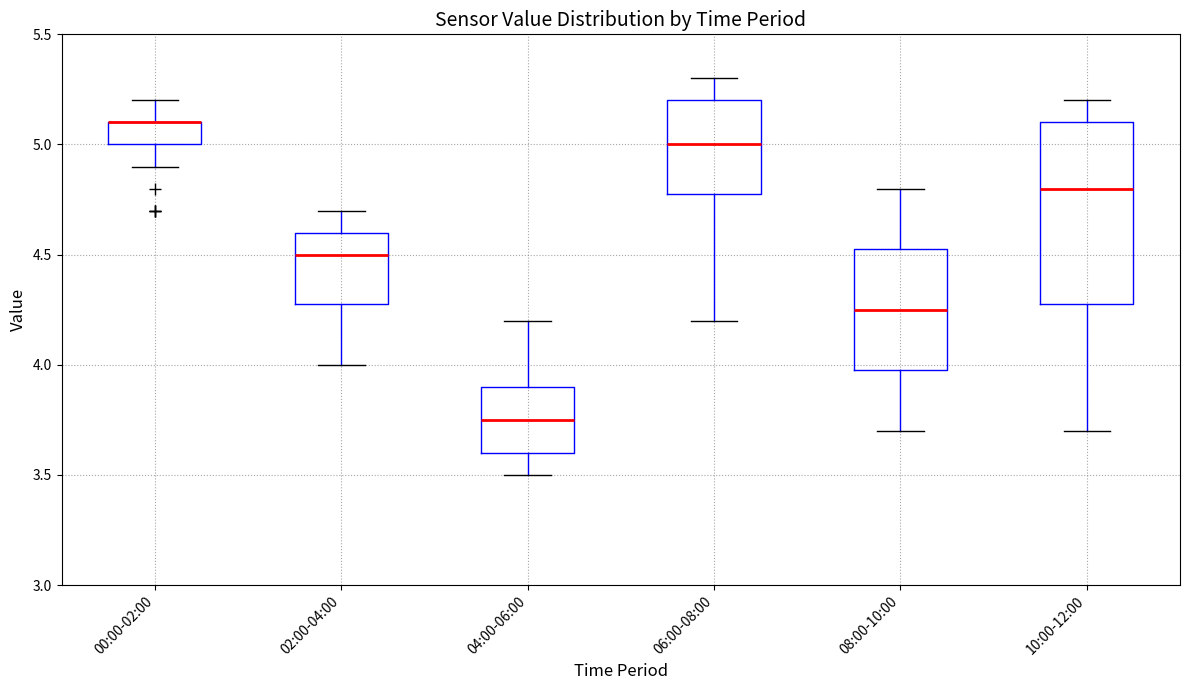

Reading left to right, read every box against the y-axis: the position of its median line, the range the box covers, and the ends of its whiskers. The values are not printed on the chart, so give them approximately, as read against the axis.

00:00-02:00: median 5.10 (drawn on the box's upper edge), box 5.00 to 5.10, whiskers 4.90 to 5.20
02:00-04:00: median 4.50, box 4.30 to 4.60, whiskers 4.00 to 4.70
04:00-06:00: median 3.75, box 3.60 to 3.90, whiskers 3.50 to 4.20
06:00-08:00: median 5.00, box 4.80 to 5.20, whiskers 4.20 to 5.30
08:00-10:00: median 4.25, box 4.00 to 4.55, whiskers 3.70 to 4.80
10:00-12:00: median 4.80, box 4.30 to 5.10, whiskers 3.70 to 5.20